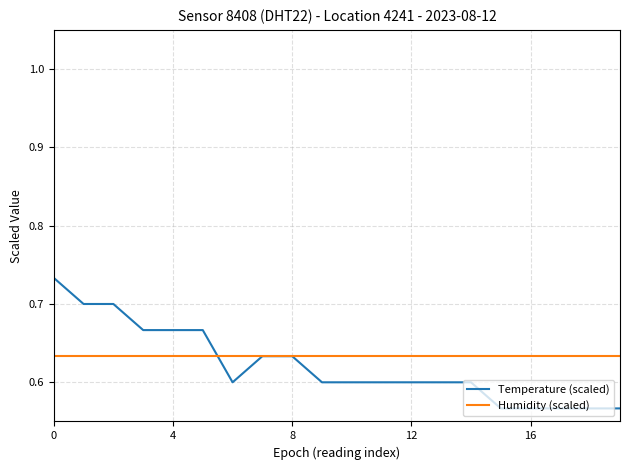

At how many categories does at least one series exceed 0?

20